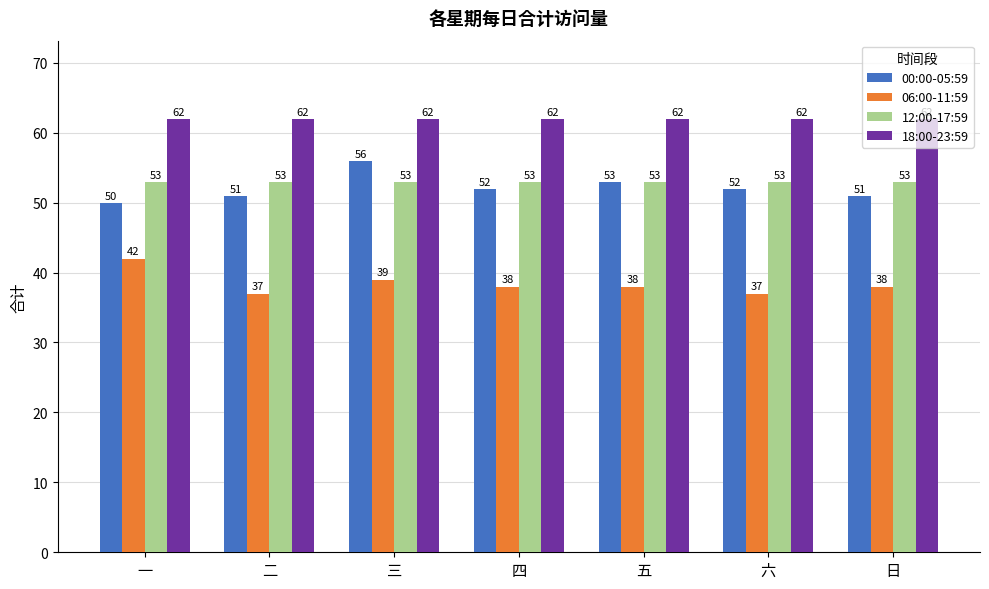

The value of 18:00-23:59 at 三 is 23. True or false?

False